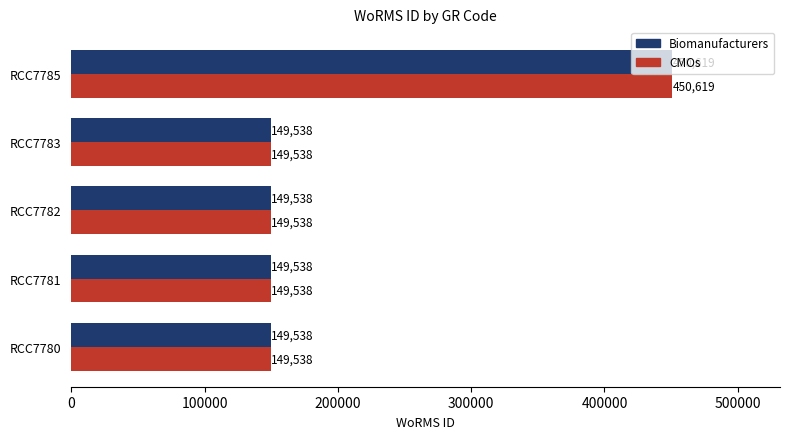

At which category is the sum across all series the highest?

RCC7785